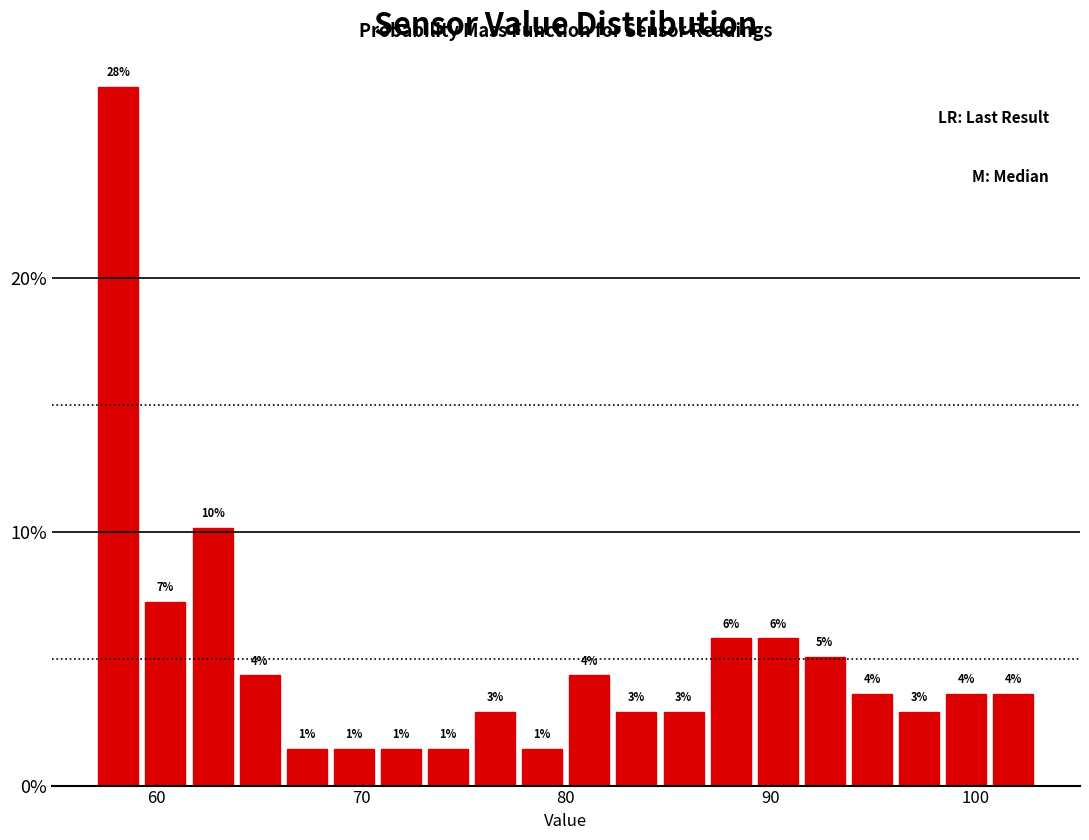

Read against the x-axis, roughly where is the centre of the tallest bar?

58